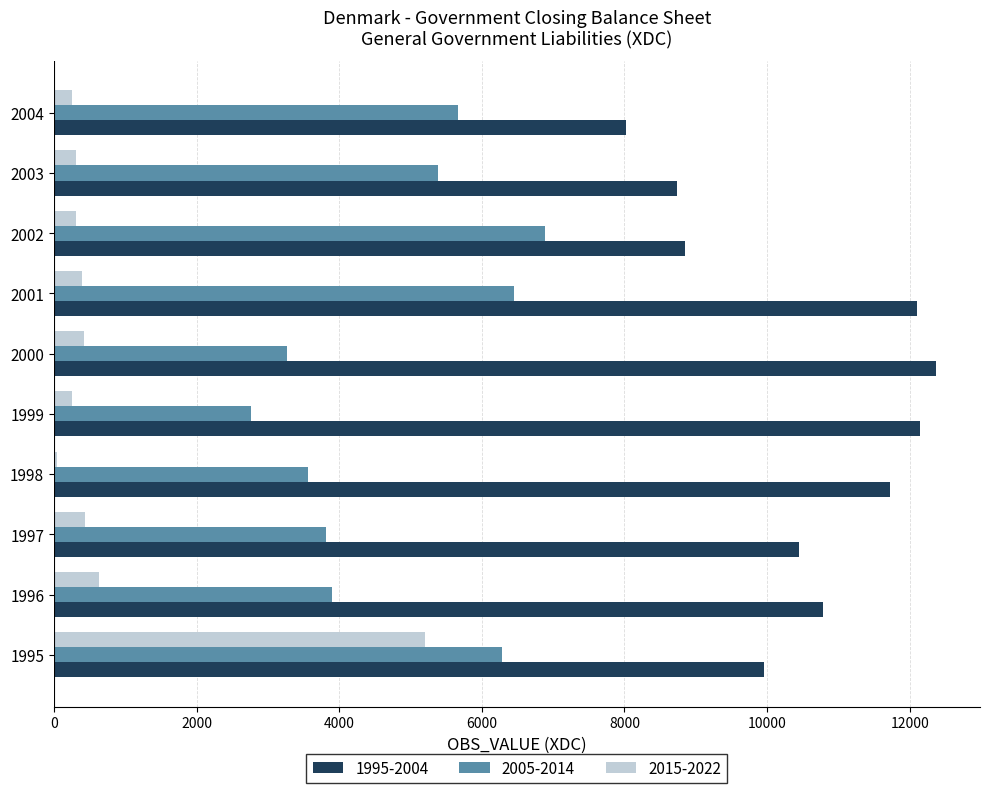

Is it true that 1995-2004 equals 10450 at 1997?

True